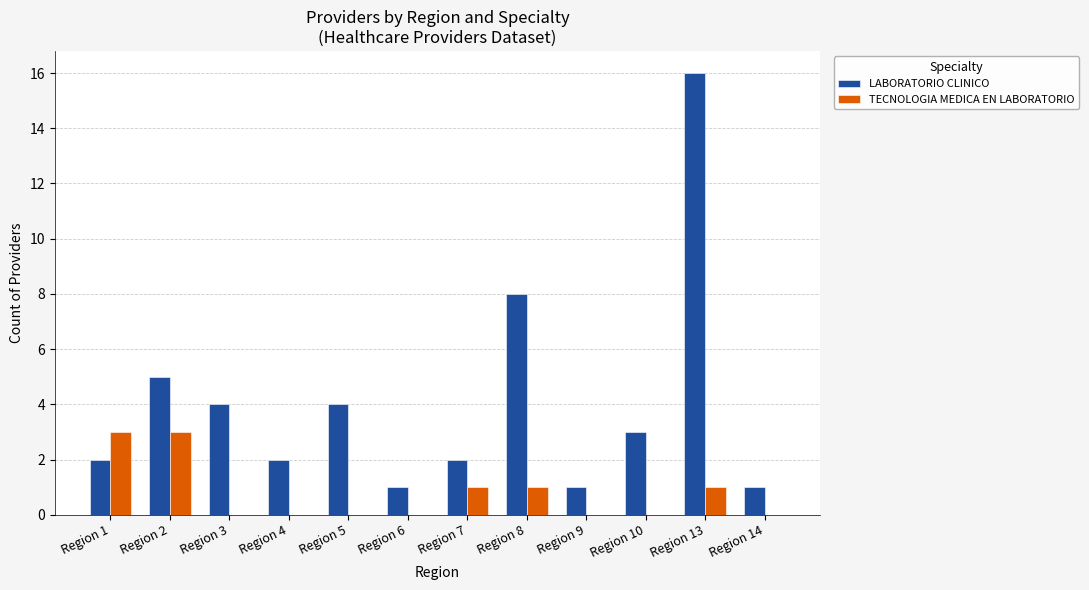

Reading left to right, list all the values displayed in this chart.

LABORATORIO CLINICO: Region 1=2	Region 2=5	Region 3=4	Region 4=2	Region 5=4	Region 6=1	Region 7=2	Region 8=8	Region 9=1	Region 10=3	Region 13=16	Region 14=1
TECNOLOGIA MEDICA EN LABORATORIO: Region 1=3	Region 2=3	Region 3=0	Region 4=0	Region 5=0	Region 6=0	Region 7=1	Region 8=1	Region 9=0	Region 10=0	Region 13=1	Region 14=0